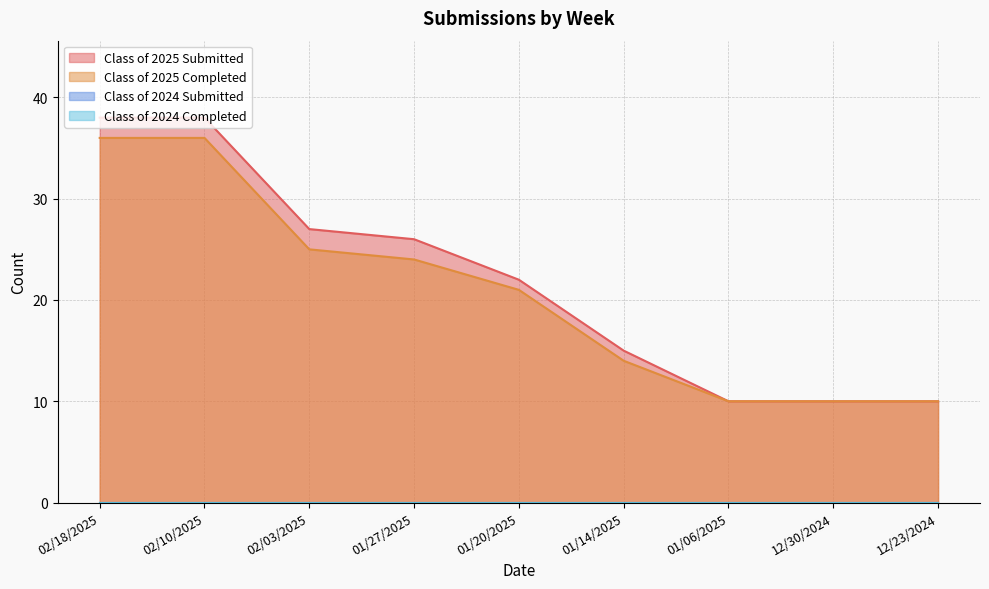

Reading left to right, extract all data points from this chart.

Class of 2025 Submitted: 02/18/2025=38	02/10/2025=38	02/03/2025=27	01/27/2025=26	01/20/2025=22	01/14/2025=15	01/06/2025=10	12/30/2024=10	12/23/2024=10
Class of 2025 Completed: 02/18/2025=36	02/10/2025=36	02/03/2025=25	01/27/2025=24	01/20/2025=21	01/14/2025=14	01/06/2025=10	12/30/2024=10	12/23/2024=10